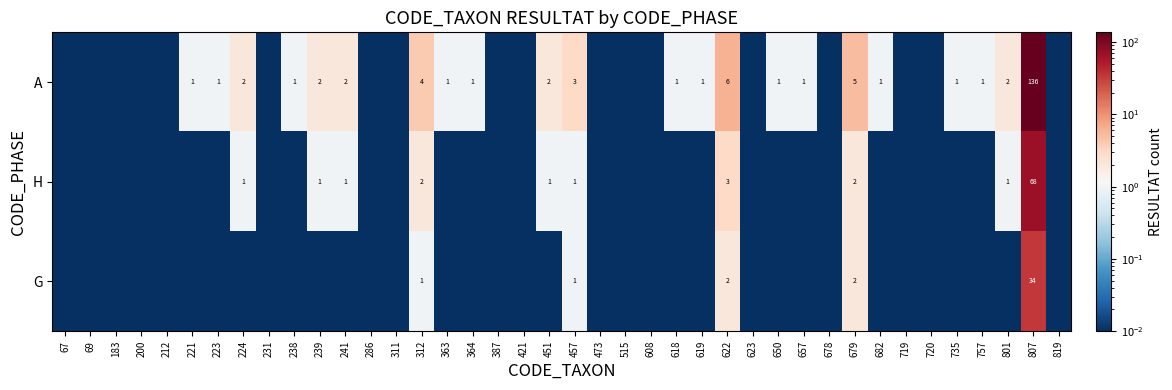

Is the value of G at 457 greater than the value of A at 224?

No